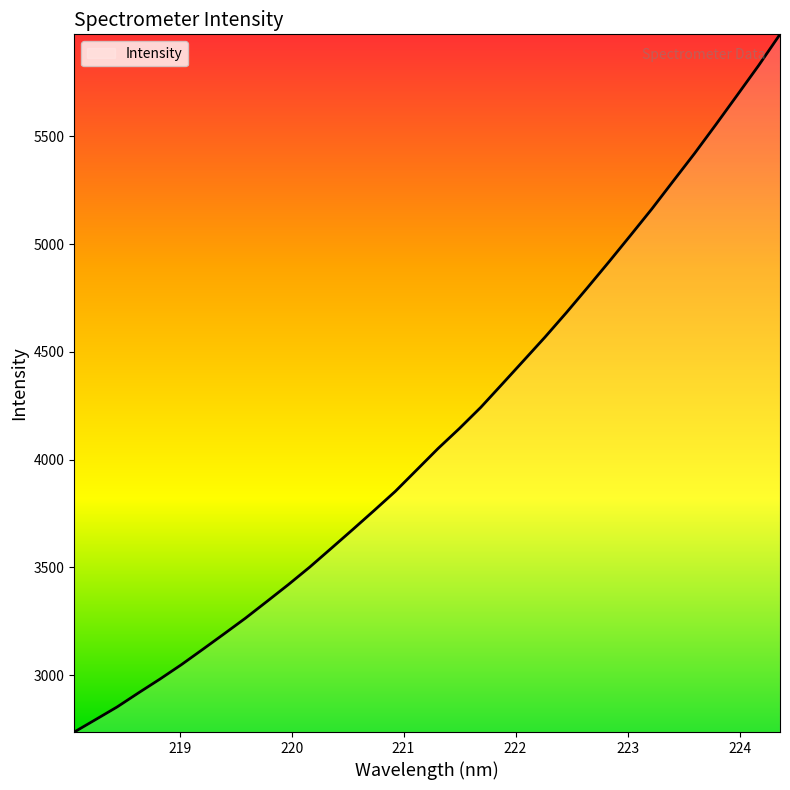

What is the minimum value shown in the chart?

2736.9